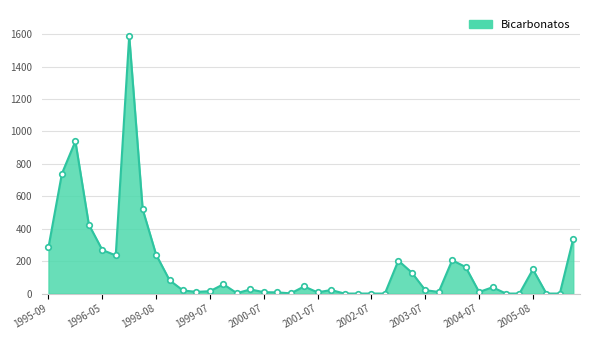

What is the sum of all values?

6815.0